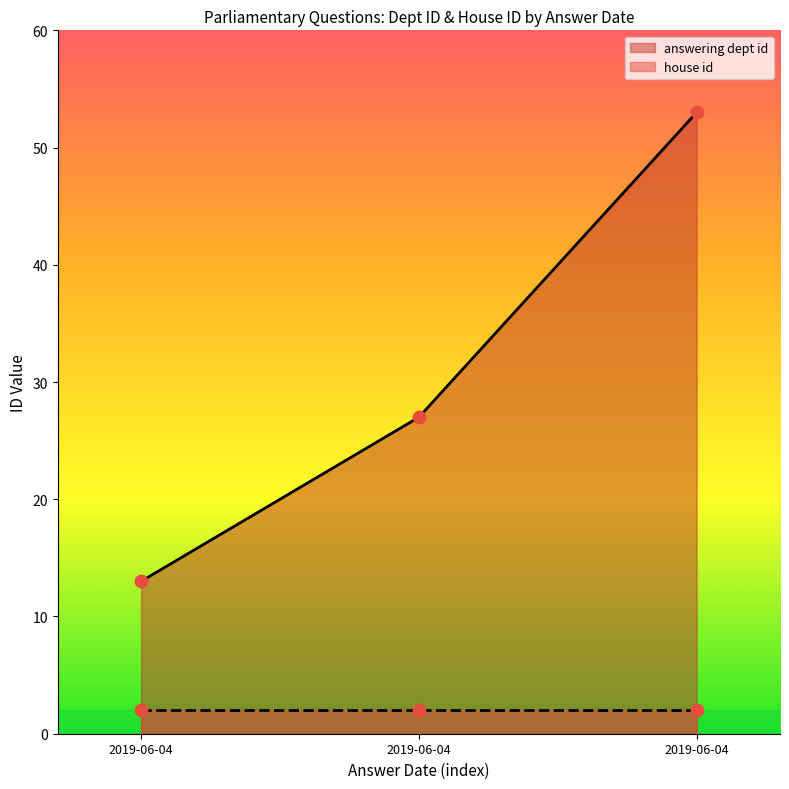

Between 2019-06-04 and 2019-06-04, which is larger?

2019-06-04